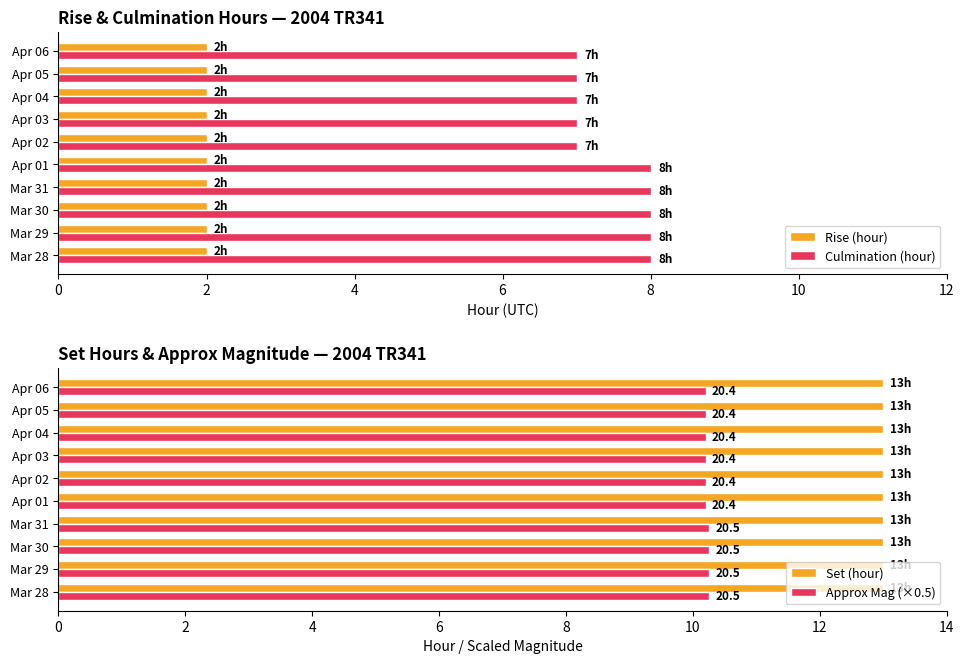

Is it true that Rise (hour) equals 2 at Apr 04?

True